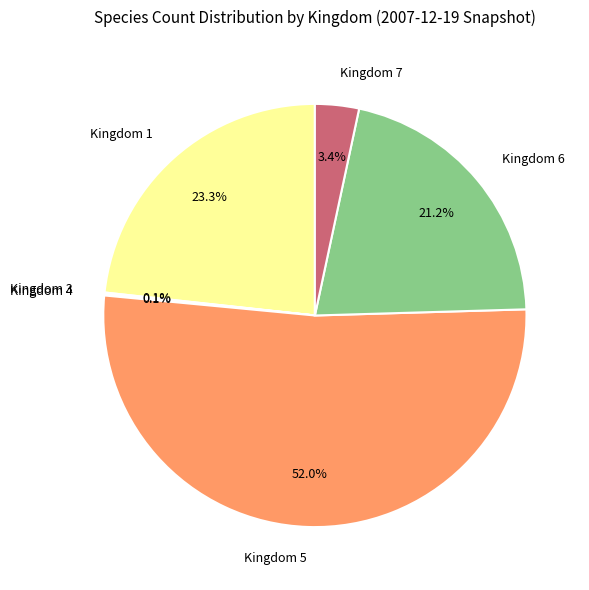

Which category accounts for the majority?

Kingdom 5